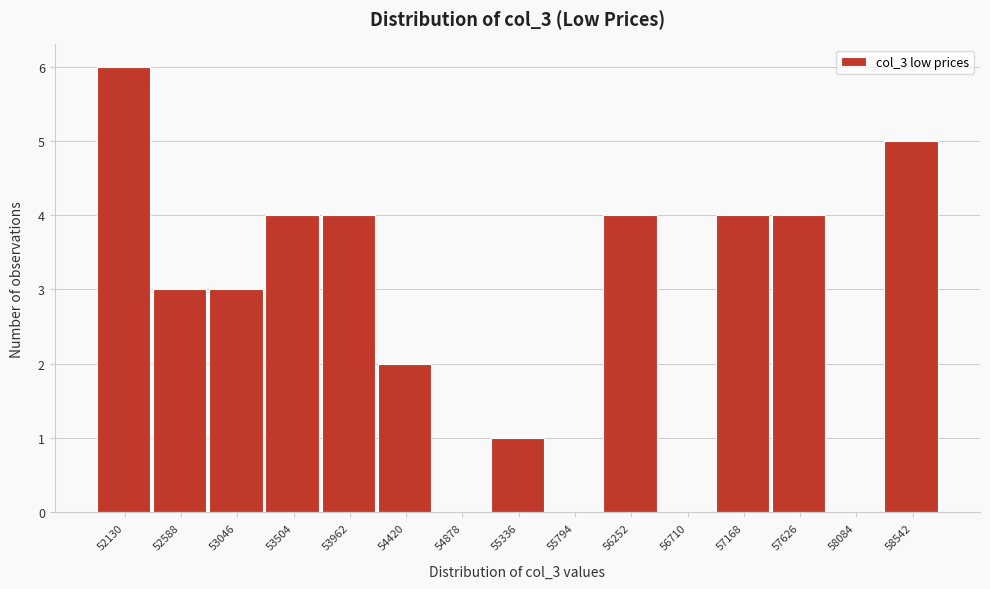

Reading right to left, what are all the values shown in this chart?

58542=5	58084=0	57626=4	57168=4	56710=0	56252=4	55794=0	55336=1	54878=0	54420=2	53962=4	53504=4	53046=3	52588=3	52130=6